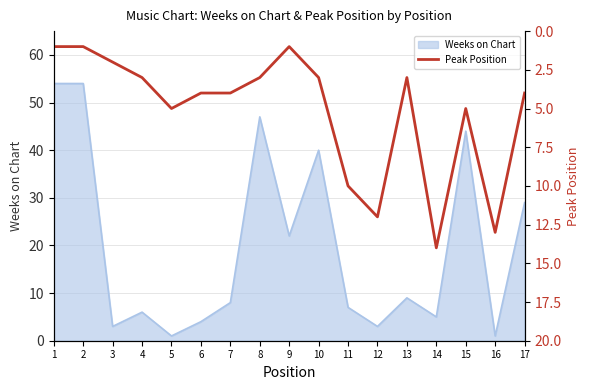

At which label is Weeks on Chart closest to 27?

17